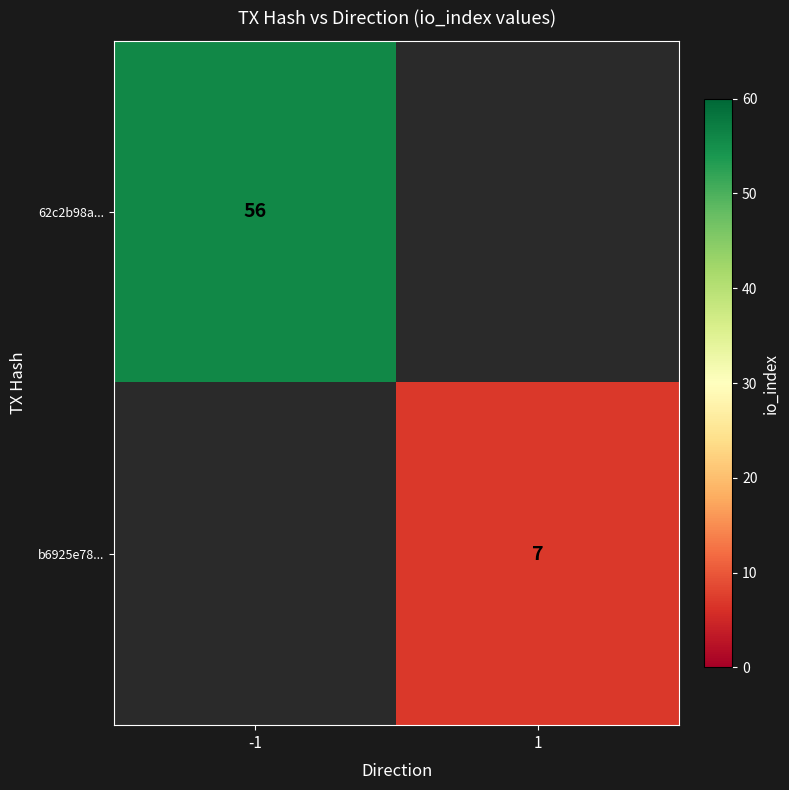

Is it true that 62c2b98a... equals 36 at -1?

False